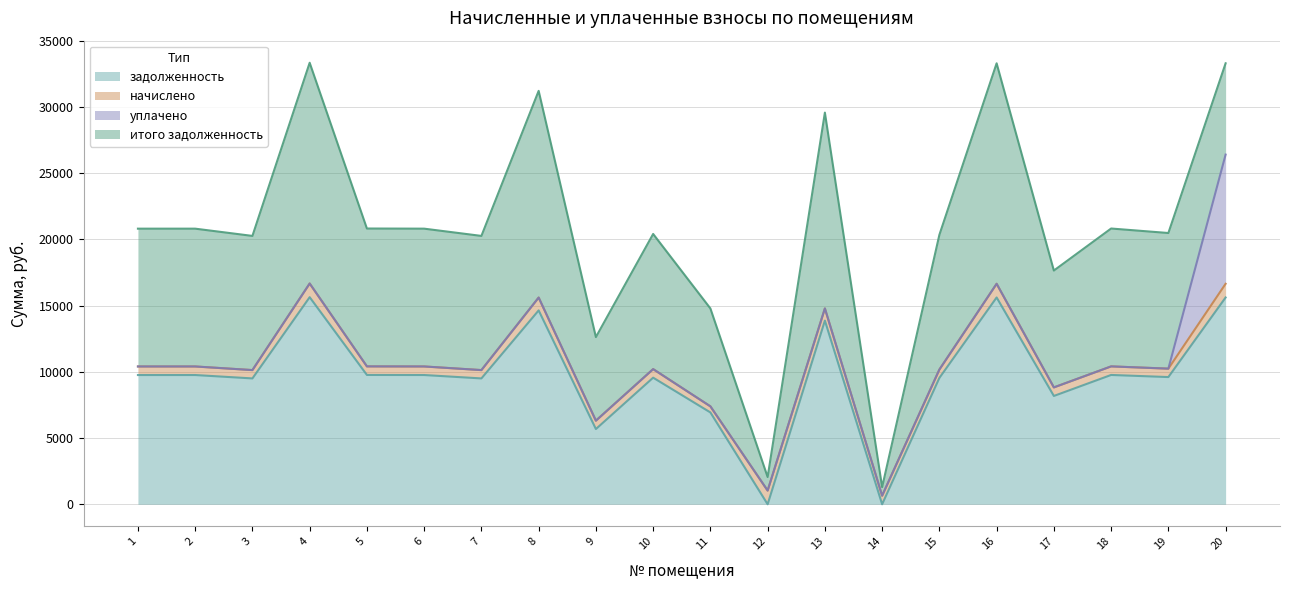

Does the chart display data point markers on the line(s)?

No